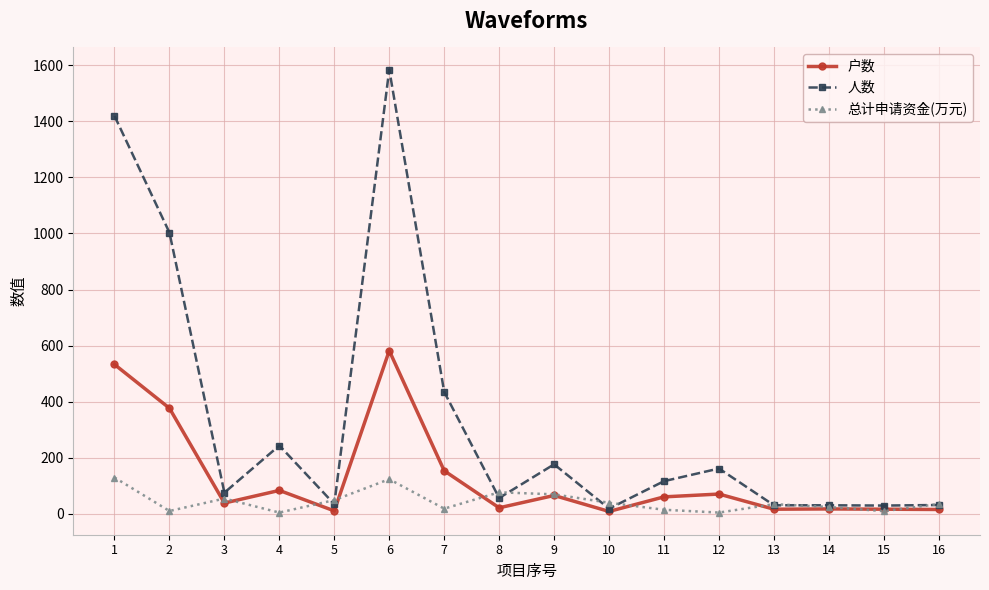

Does the chart have visible grid lines?

Yes